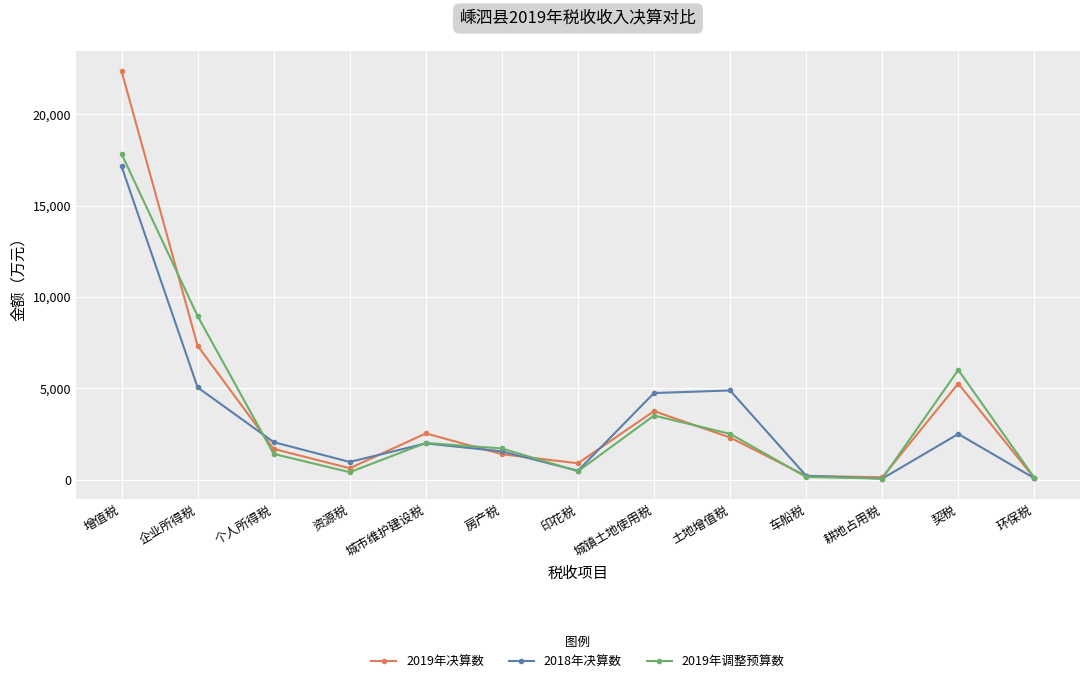

Where do 2019年决算数 and 2018年决算数 first cross each other?

企业所得税 and 个人所得税